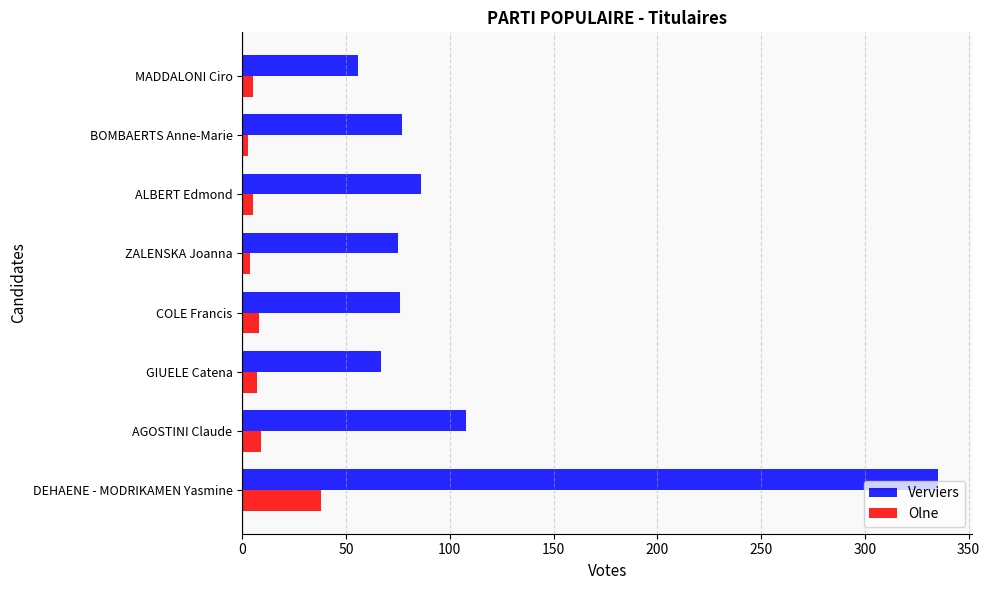

Rank the series by their maximum value, from lowest to highest.

Olne, Verviers